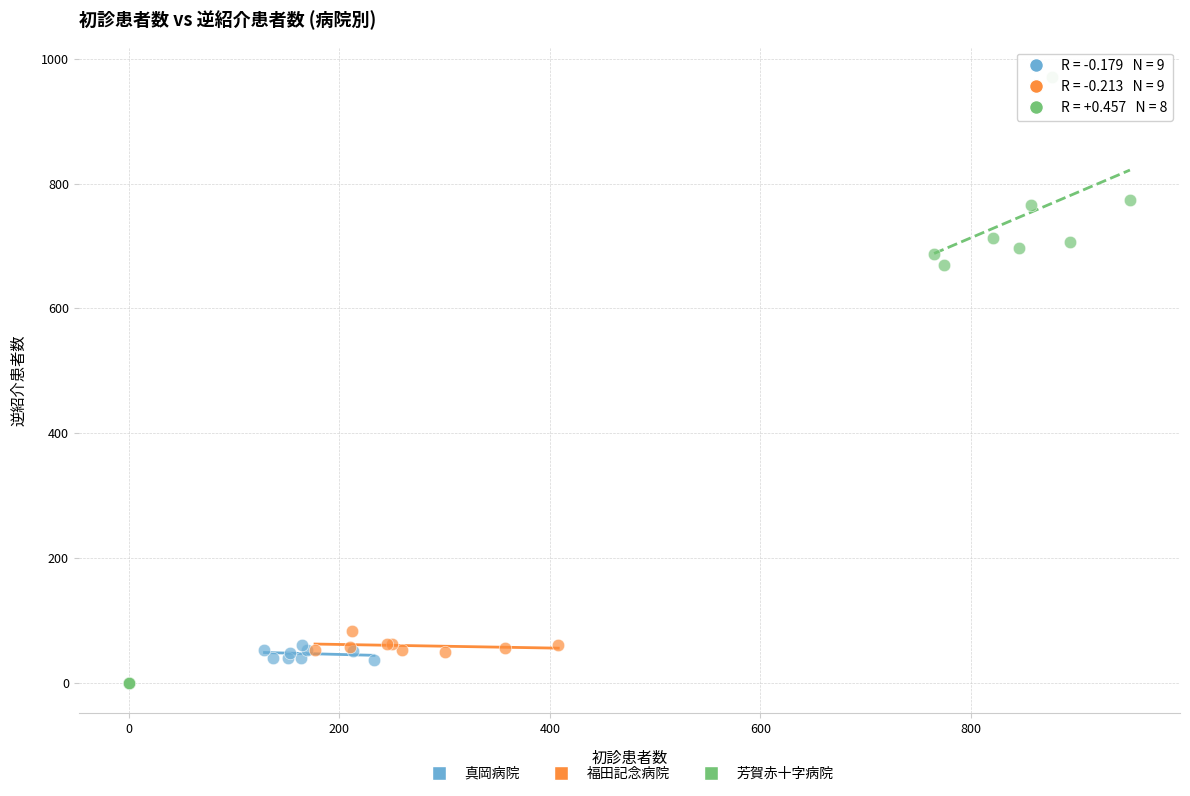

Which series has the widest spread of Y values?

芳賀赤十字病院